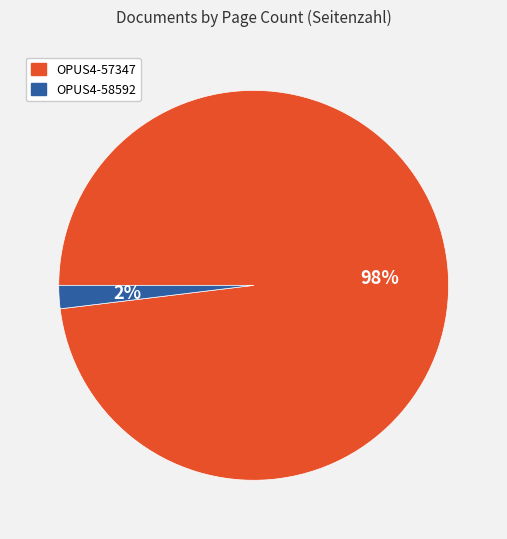

Is OPUS4-57347 the majority of the pie?

Yes